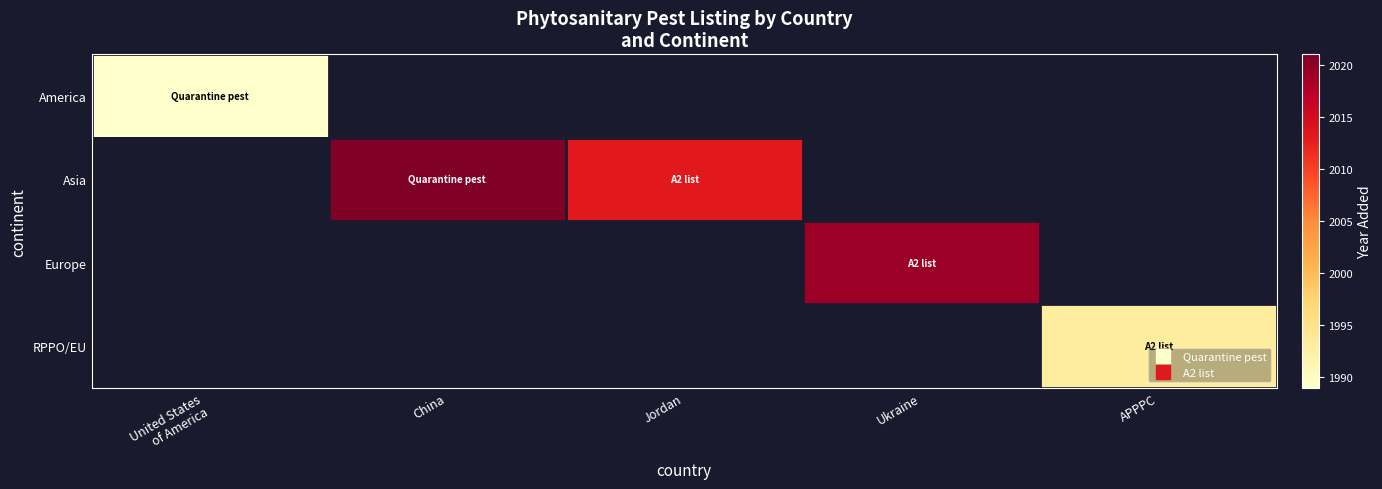

What is the greatest value displayed?

2021.0